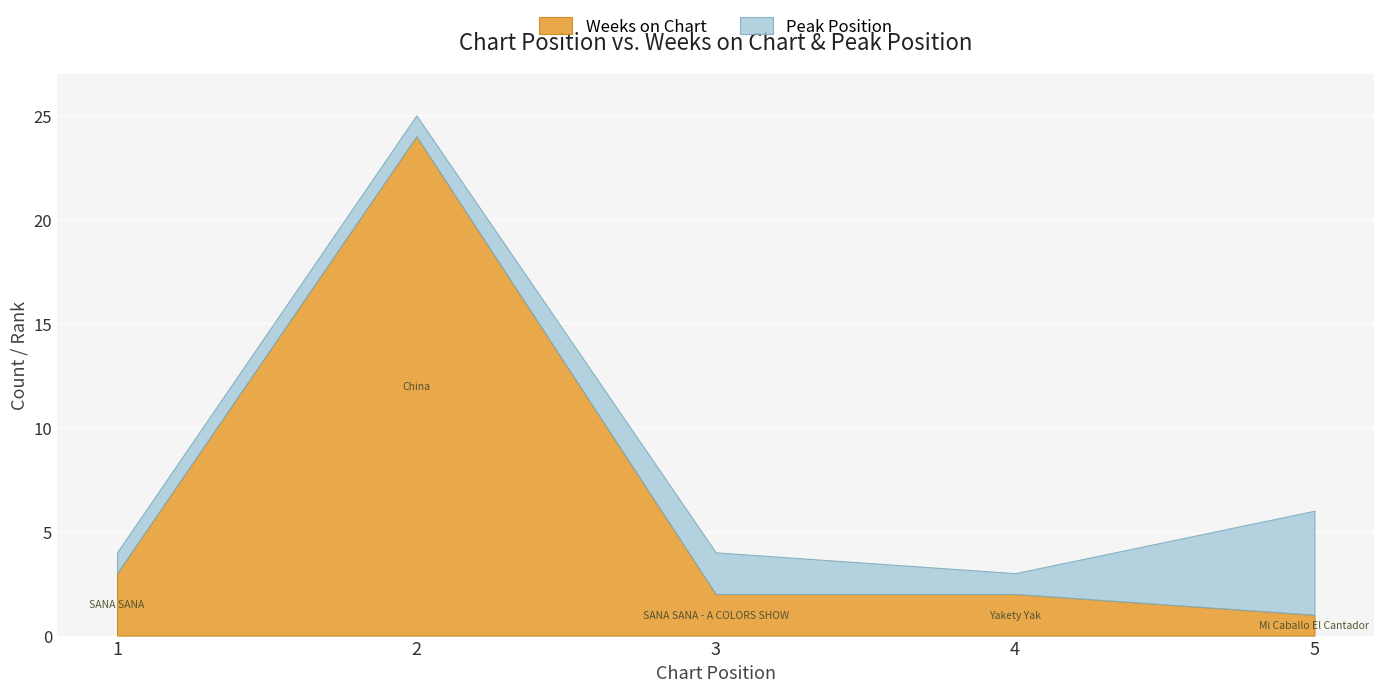

What is the minimum value shown in the chart?

1